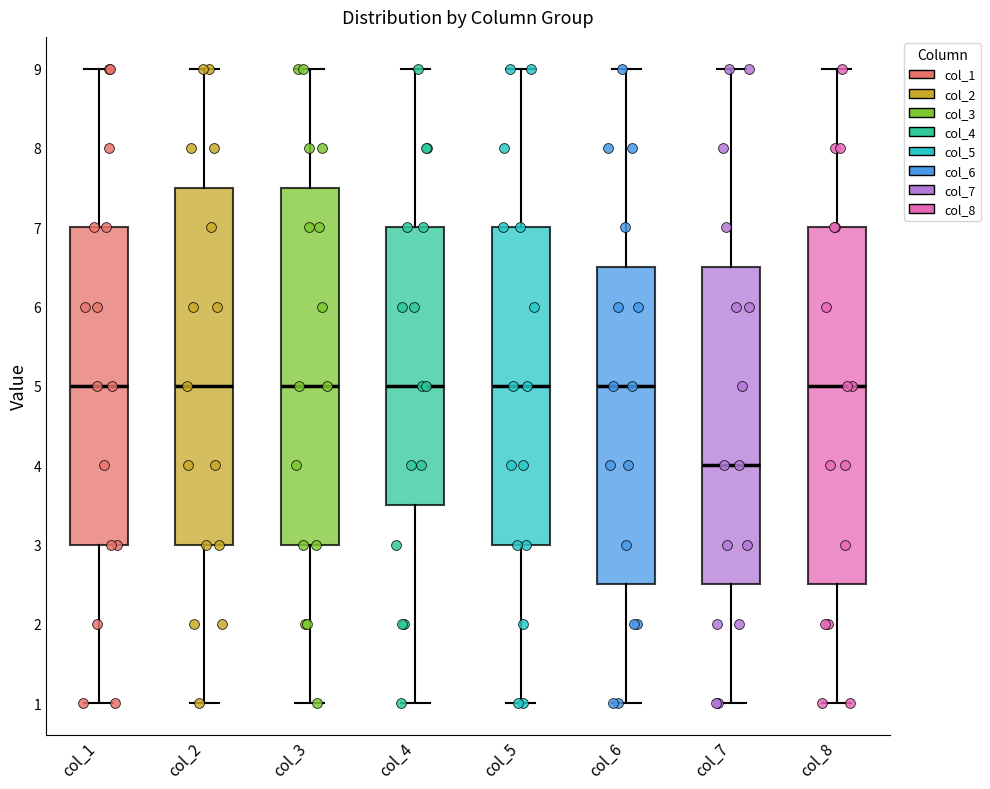

Reading left to right, read every box against the y-axis: the position of its median line, the range the box covers, and the ends of its whiskers. The values are not printed on the chart, so give them approximately, as read against the axis.

col_1: median 5.0, box 3.0 to 7.0, whiskers 1.0 to 9.0
col_2: median 5.0, box 3.0 to 7.5, whiskers 1.0 to 9.0
col_3: median 5.0, box 3.0 to 7.5, whiskers 1.0 to 9.0
col_4: median 5.0, box 3.5 to 7.0, whiskers 1.0 to 9.0
col_5: median 5.0, box 3.0 to 7.0, whiskers 1.0 to 9.0
col_6: median 5.0, box 2.5 to 6.5, whiskers 1.0 to 9.0
col_7: median 4.0, box 2.5 to 6.5, whiskers 1.0 to 9.0
col_8: median 5.0, box 2.5 to 7.0, whiskers 1.0 to 9.0